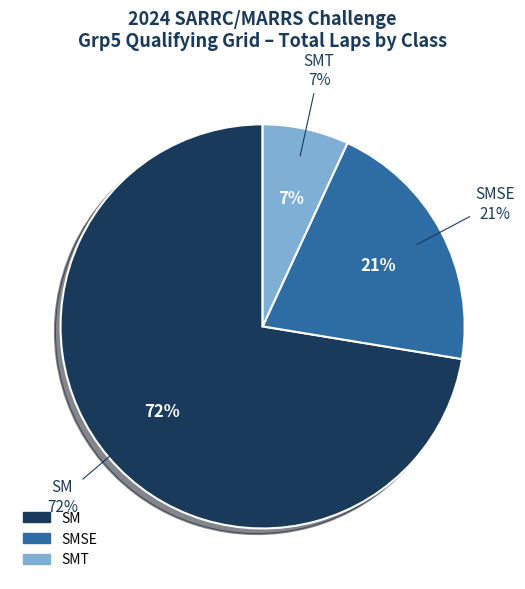

Combined, do SM and SMT account for over 50%?

Yes